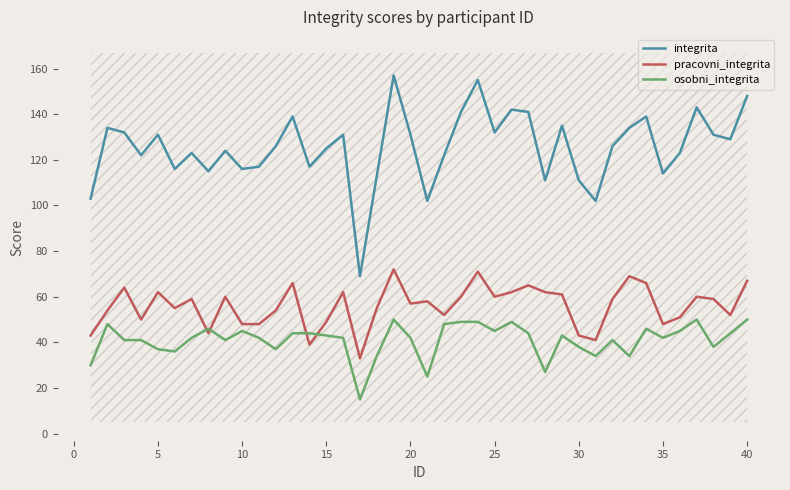

Rank the series by their maximum value, from highest to lowest.

integrita, pracovni_integrita, osobni_integrita